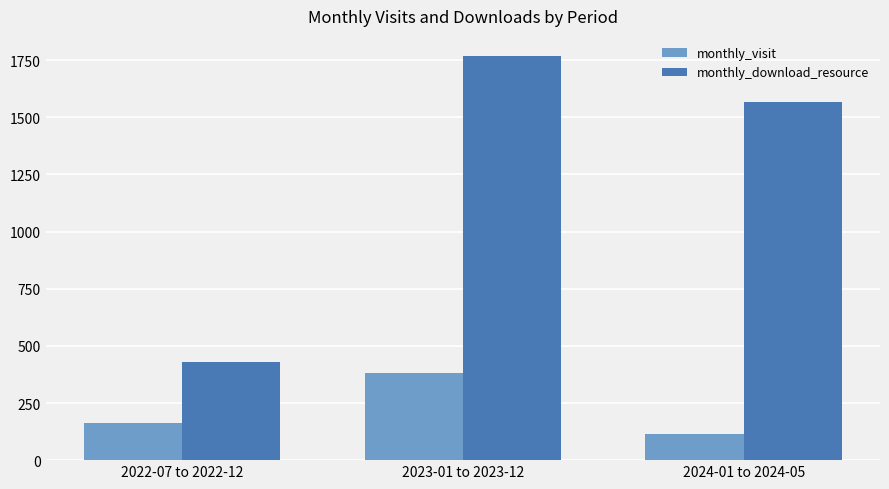

Is the value of monthly_download_resource at 2023-01 to 2023-12 greater than the value of monthly_visit at 2022-07 to 2022-12?

Yes